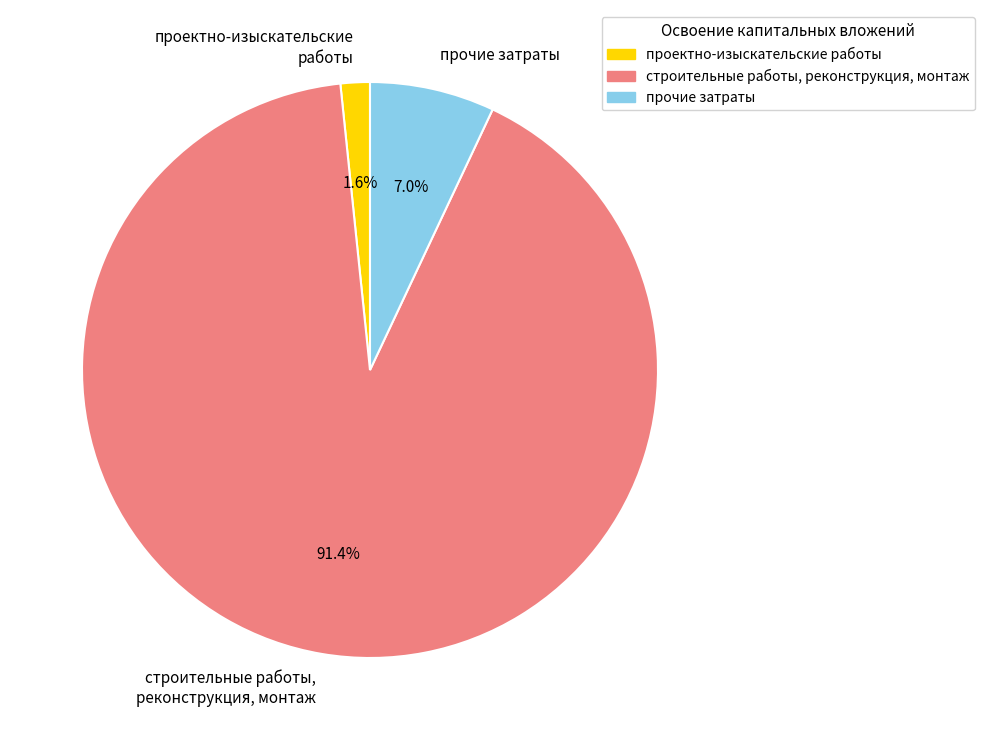

To the nearest percent, what is the average slice percentage?

33%